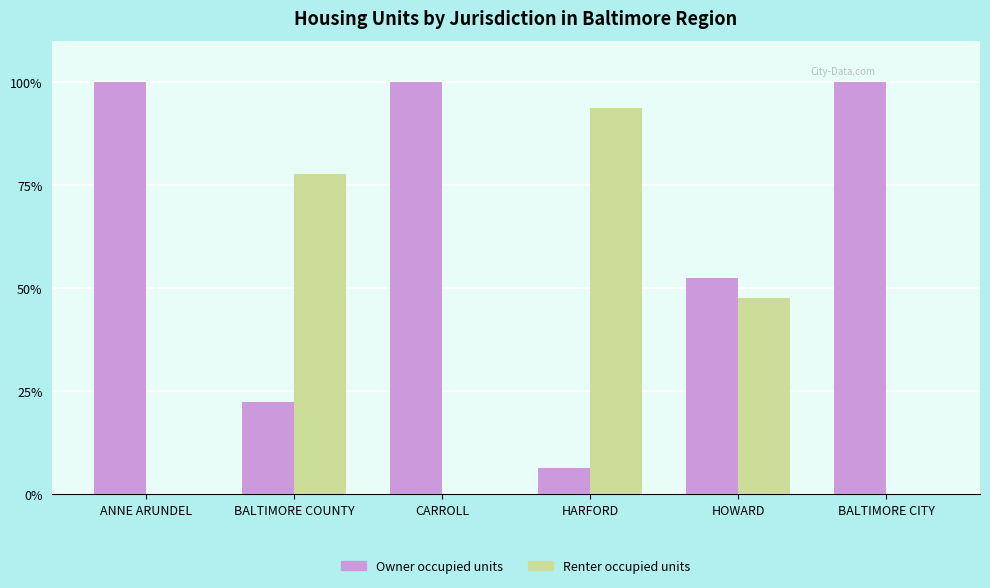

What is the maximum value for Owner occupied units?

100.0